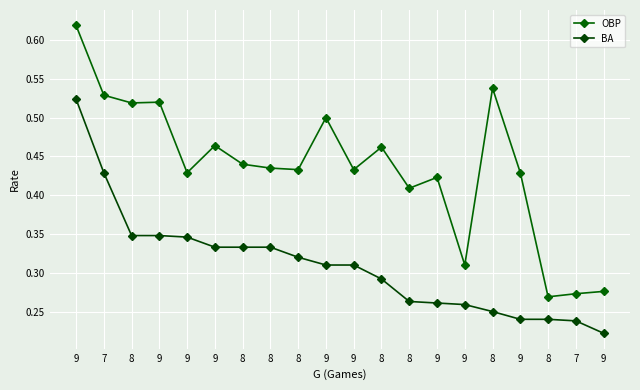

How many data points does each series have?

20